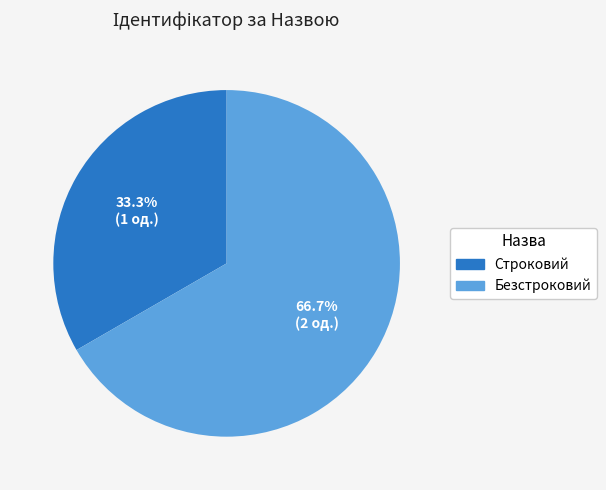

How many segments does this pie chart have?

2